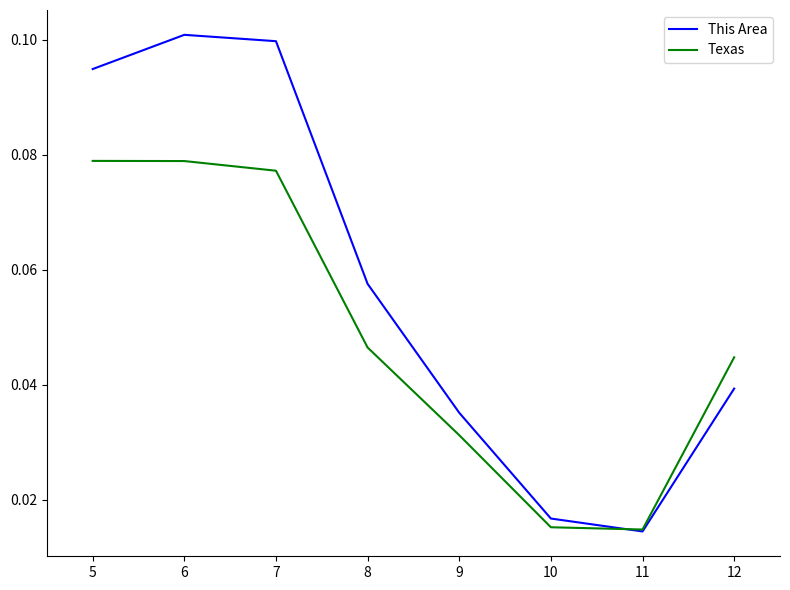

The value of This Area at 12 is 0.1. True or false?

False